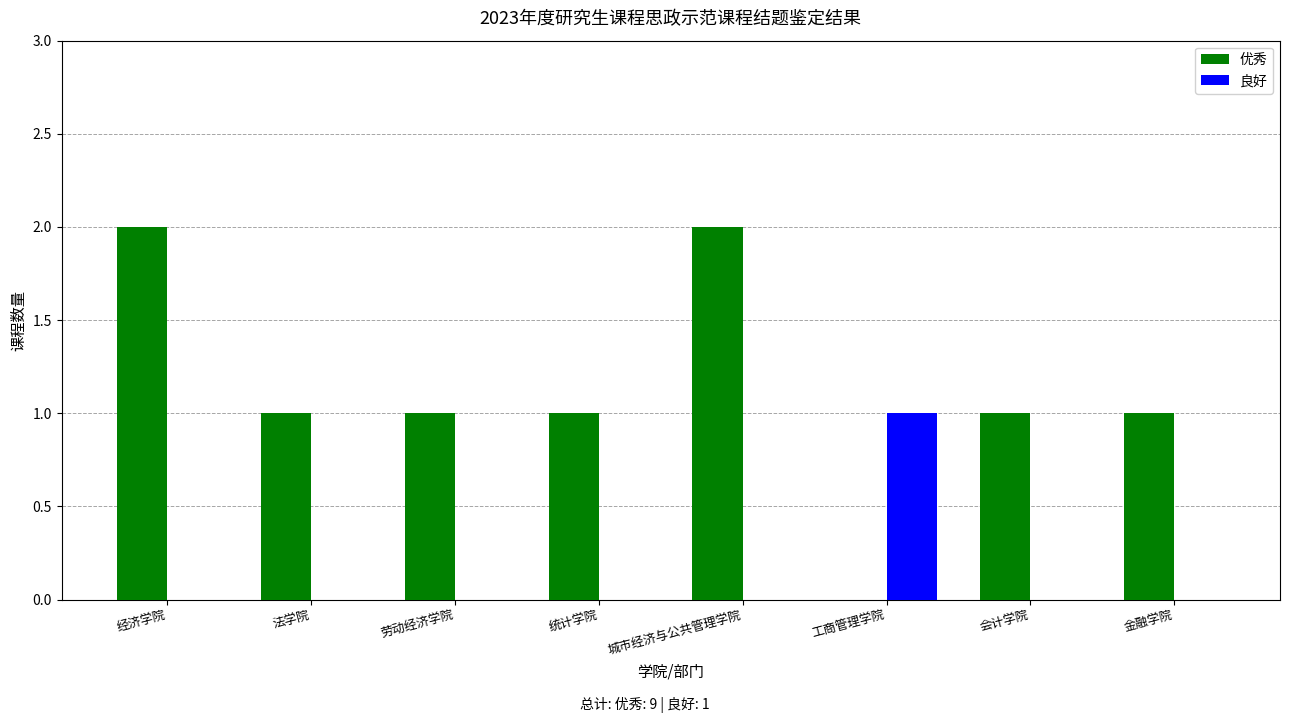

How many positive values does the 优秀 series have?

7